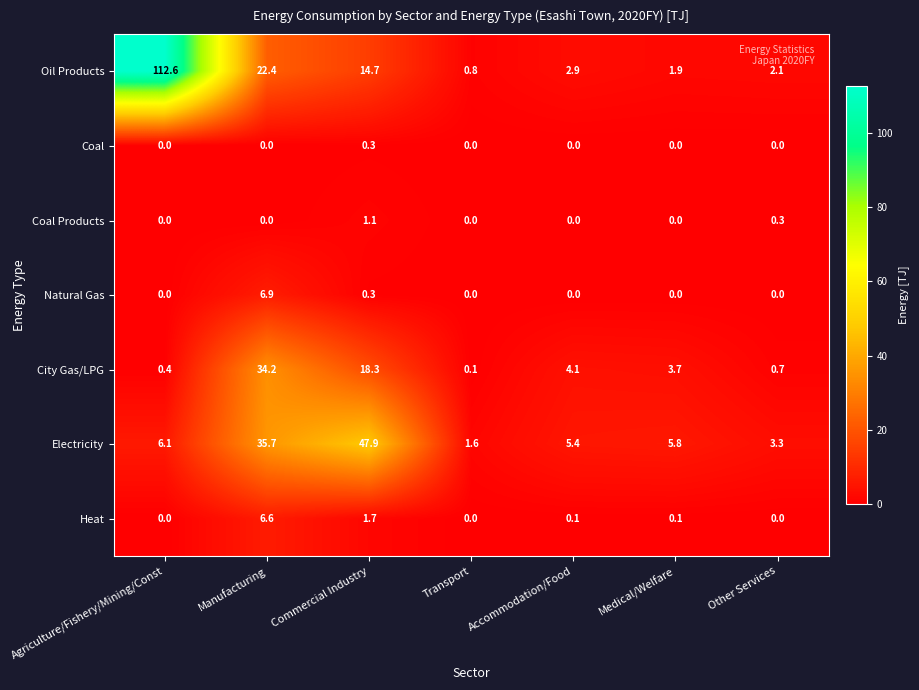

Which series has the largest range (max minus min)?

Oil Products